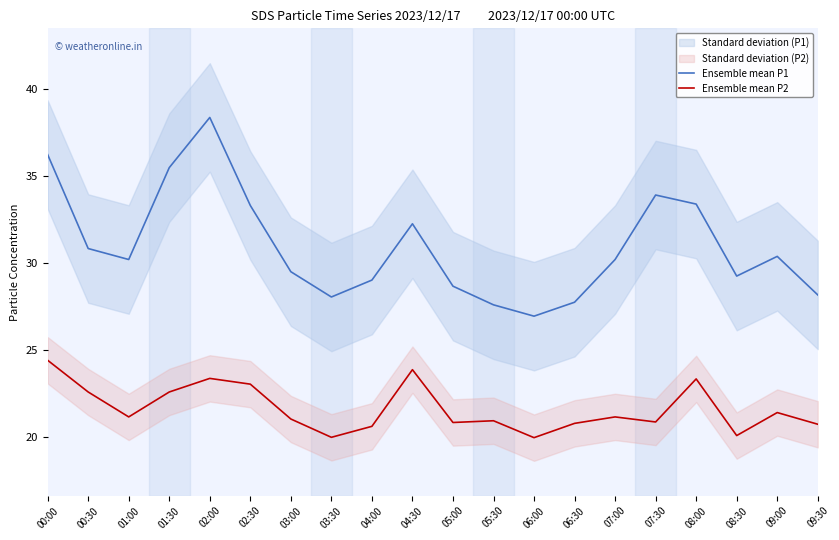

Is the value of Ensemble mean P1 at 08:30 greater than the value of Ensemble mean P2 at 00:30?

Yes